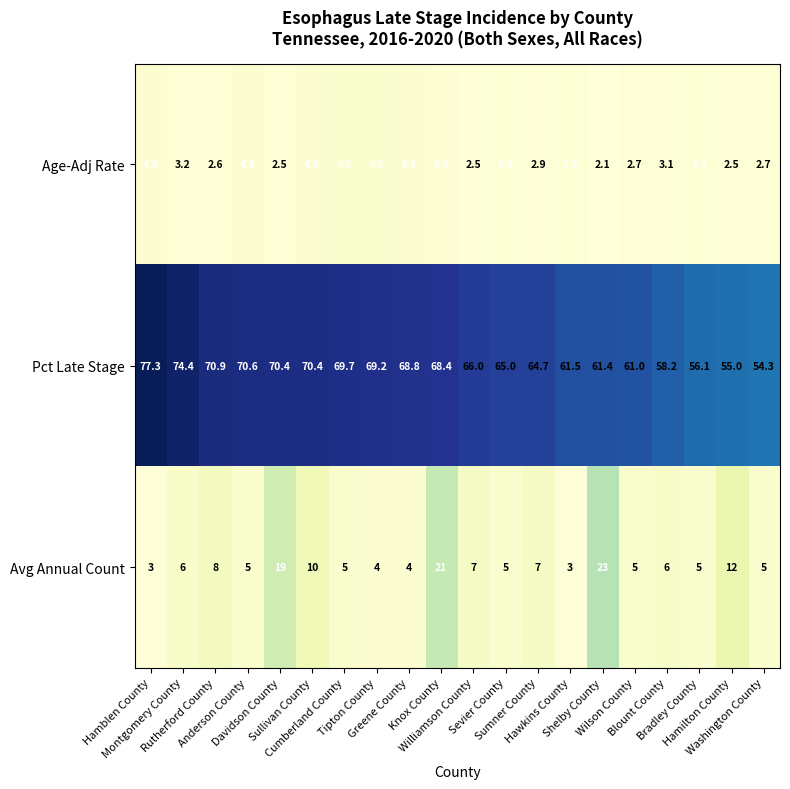

At how many categories does at least one series exceed 5?

20